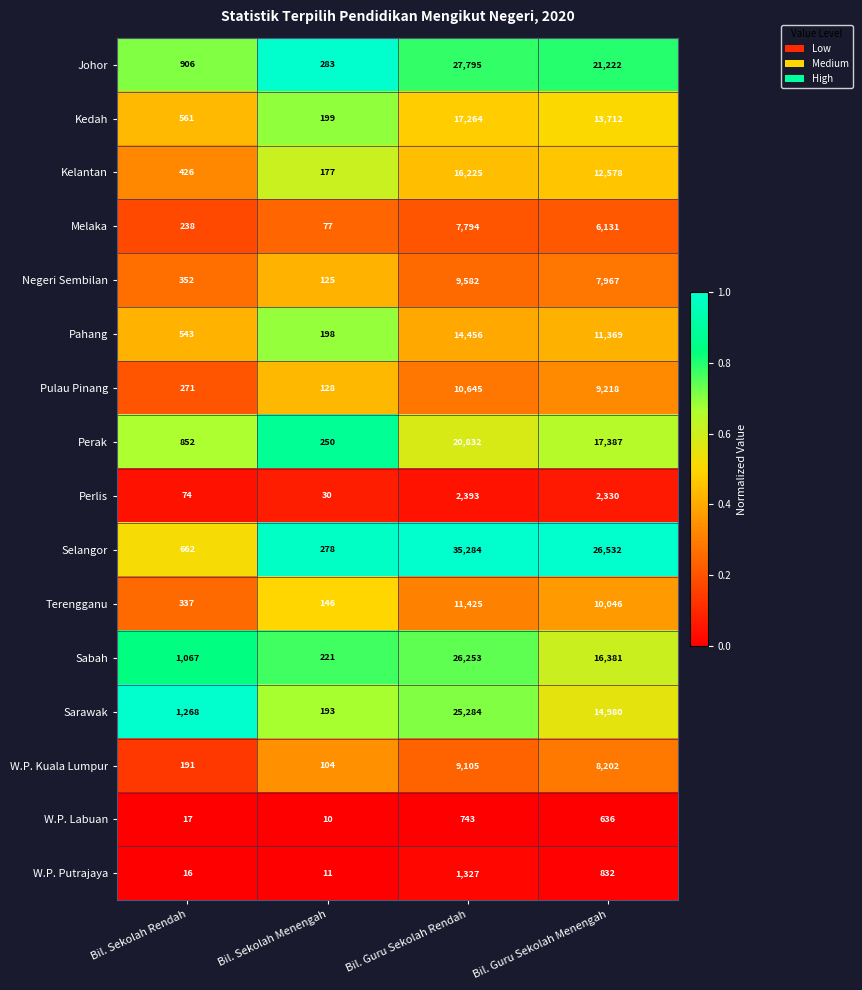

What is the difference between the maximum and minimum values in the W.P. Kuala Lumpur series?

9001